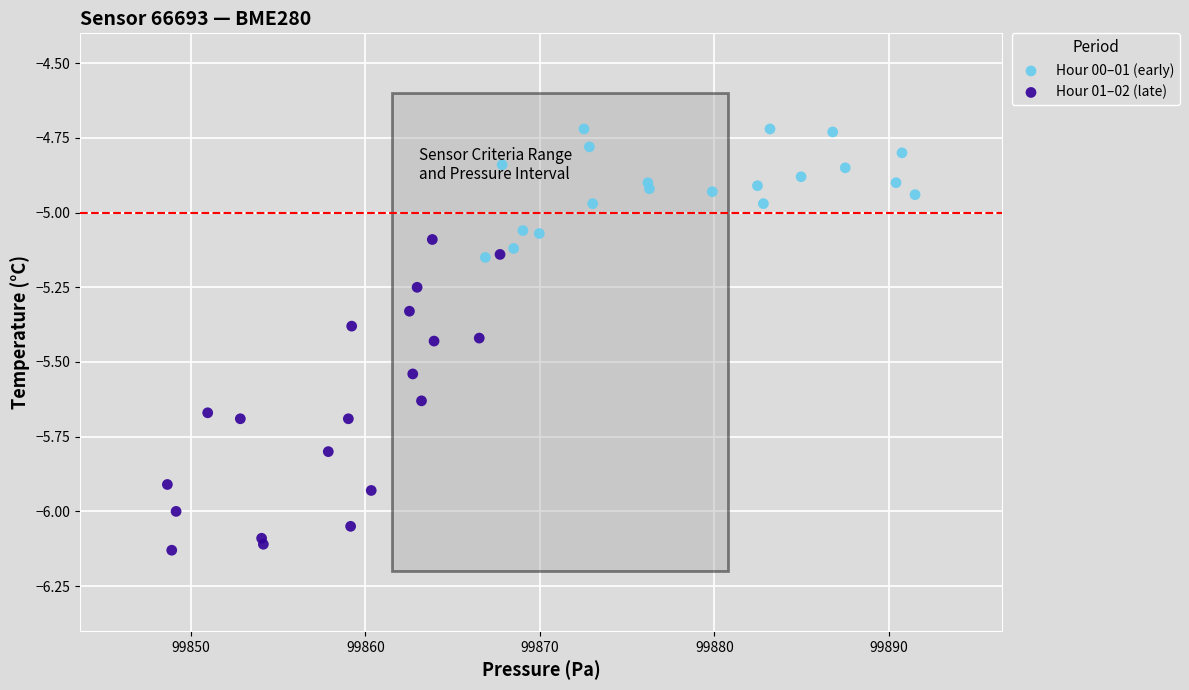

Which series contains the lowest Y value?

Hour 01–02 (late)